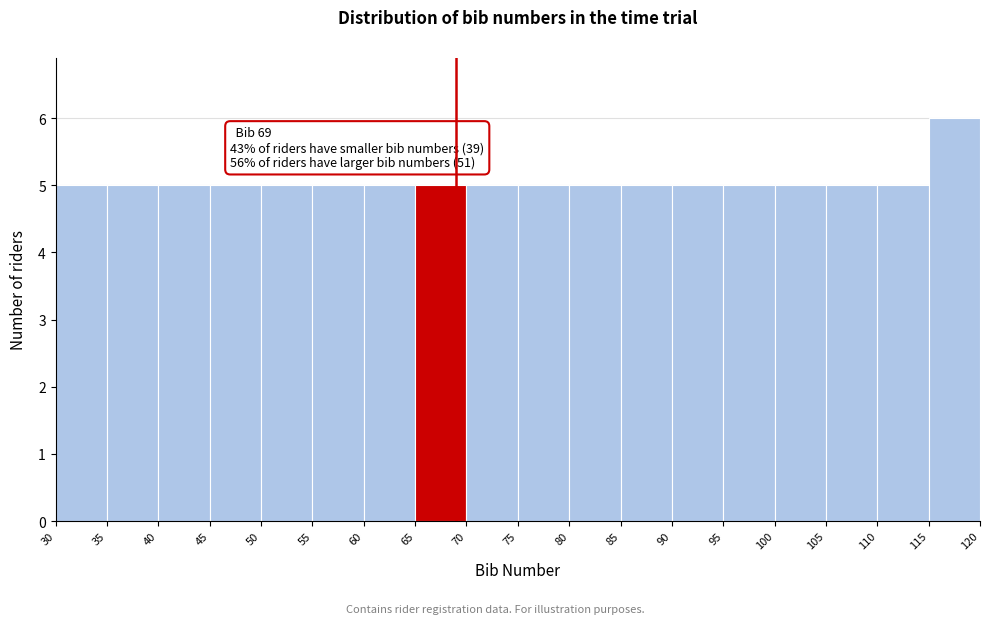

Which range on the x-axis has the tallest bar?

115 to 120